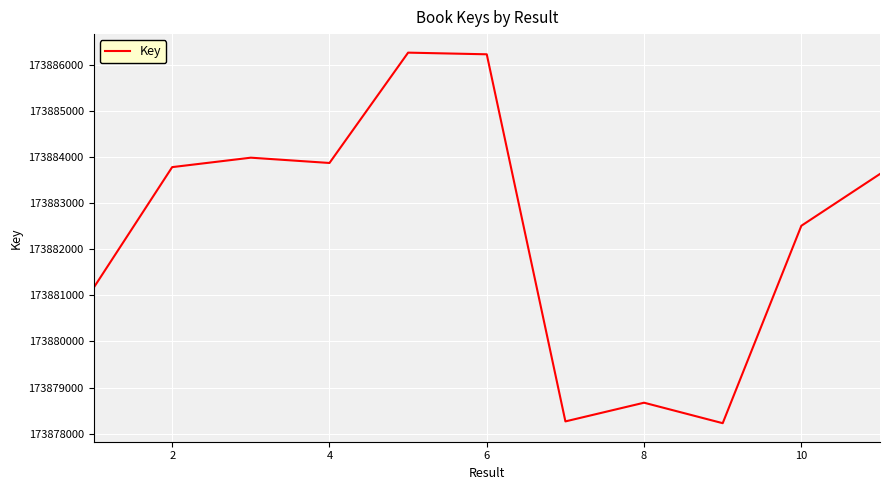

What is the difference between the maximum and minimum values?

8050